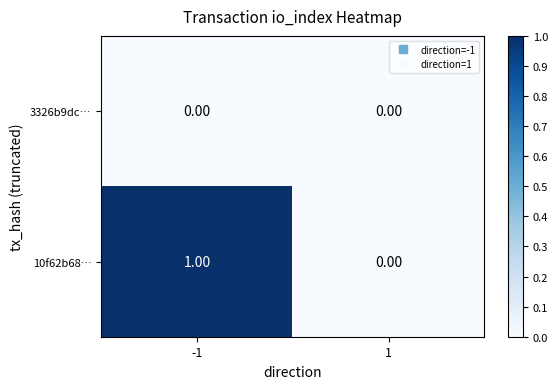

List the series in order of their peak value, highest first.

10f62b68…, 3326b9dc…